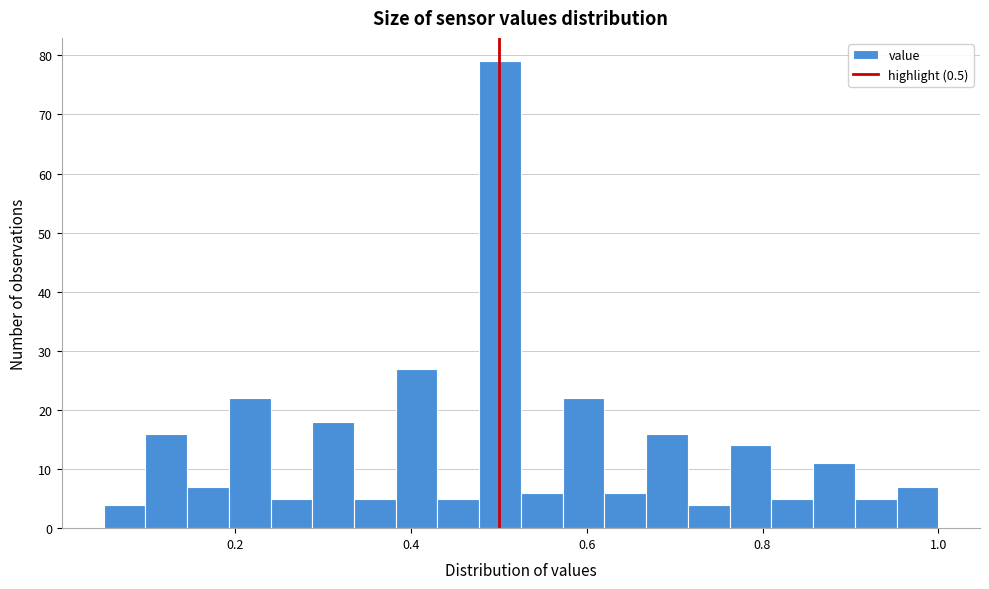

Read against the x-axis, roughly where is the centre of the tallest bar?

0.50